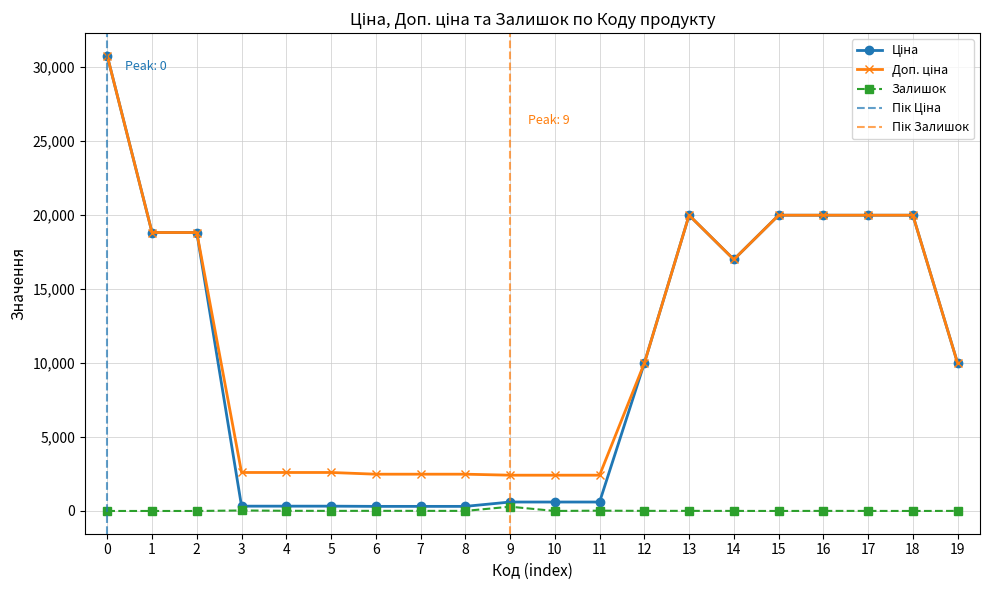

What is the minimum value for Ціна?

310.3